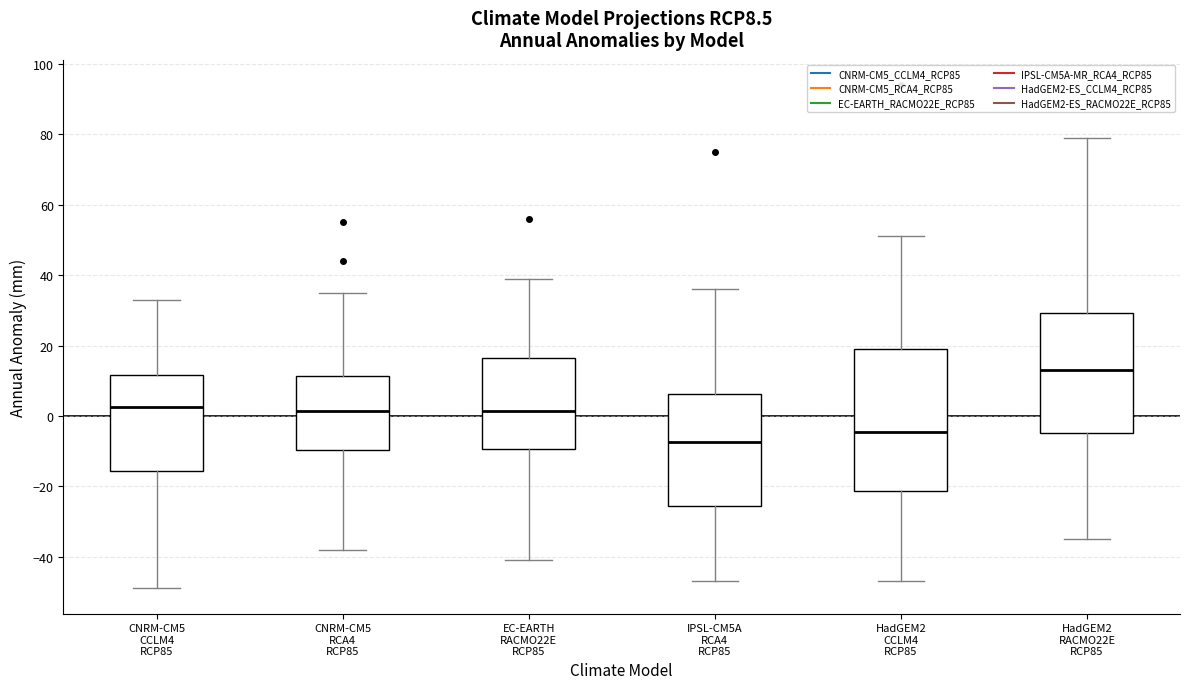

Reading left to right, transcribe this box plot: for each box, give where its median line is, the range the box spans, and where its two whiskers end, as read against the y-axis. The values are not printed on the chart, so give them approximately, as read against the axis.

CNRM-CM5 CCLM4 RCP85: median 2, box -16 to 12, whiskers -48 to 34
CNRM-CM5 RCA4 RCP85: median 2, box -10 to 12, whiskers -38 to 36
EC-EARTH RACMO22E RCP85: median 2, box -10 to 16, whiskers -40 to 40
IPSL-CM5A RCA4 RCP85: median -8, box -26 to 6, whiskers -46 to 36
HadGEM2 CCLM4 RCP85: median -4, box -22 to 20, whiskers -46 to 52
HadGEM2 RACMO22E RCP85: median 14, box -4 to 30, whiskers -34 to 80